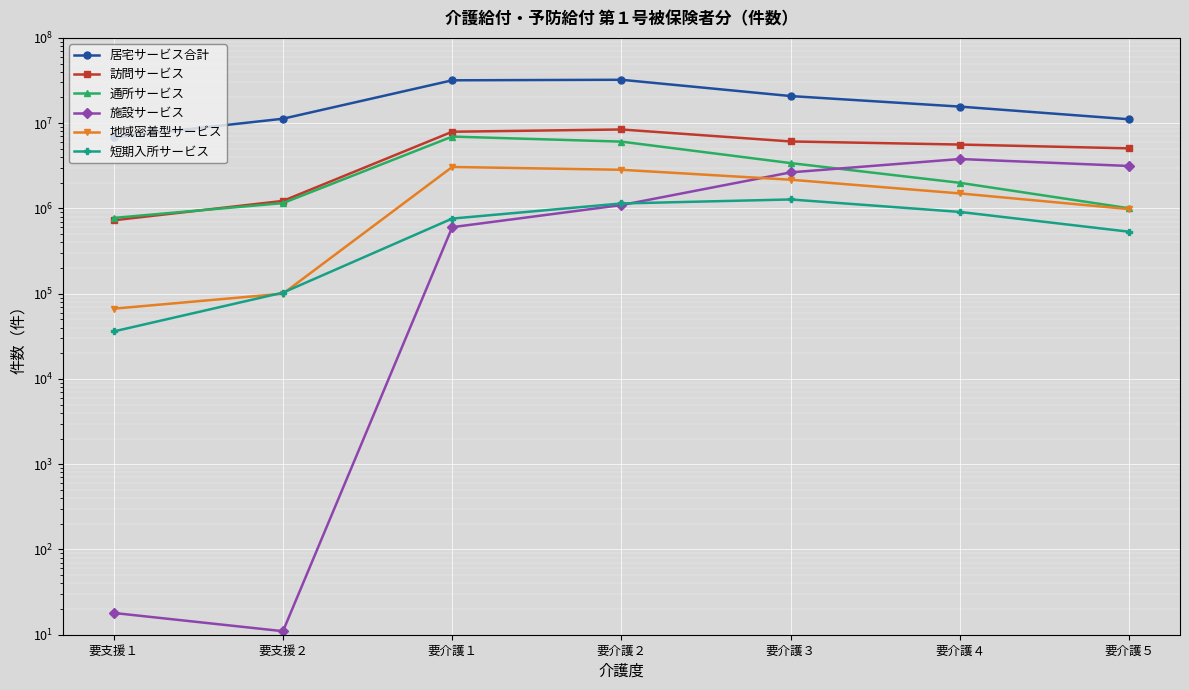

At how many categories does at least one series exceed 4152664?

7